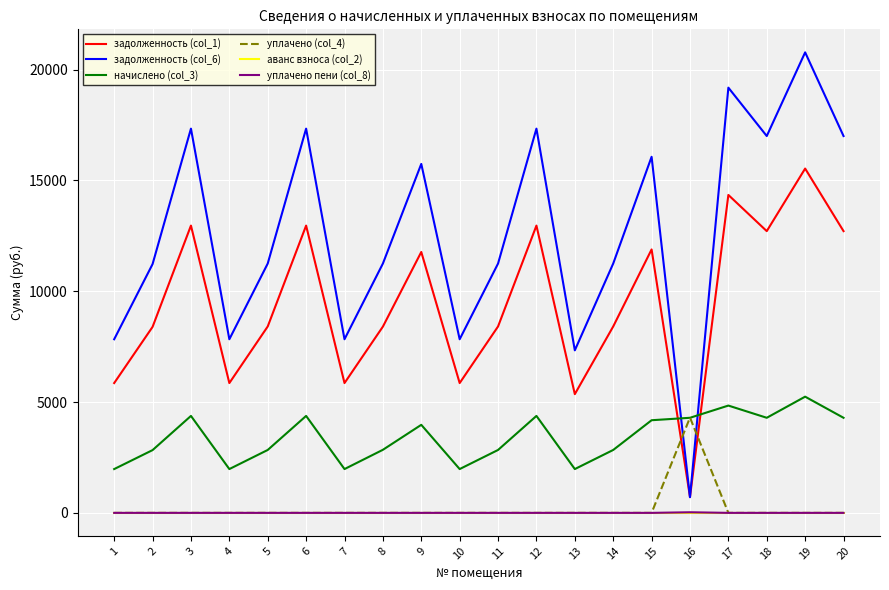

Which series changed the most between 6 and 7?

задолженность (col_6)